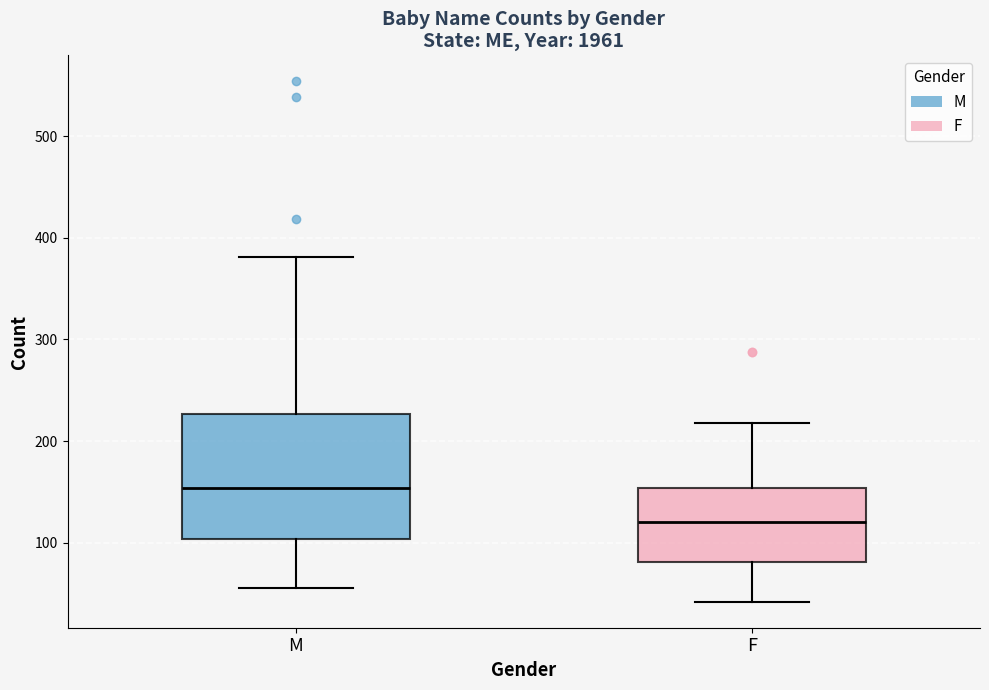

Reading left to right, read every box against the y-axis: the position of its median line, the range the box covers, and the ends of its whiskers. The values are not printed on the chart, so give them approximately, as read against the axis.

M: median 150, box 100 to 230, whiskers 60 to 380
F: median 120, box 80 to 150, whiskers 40 to 220